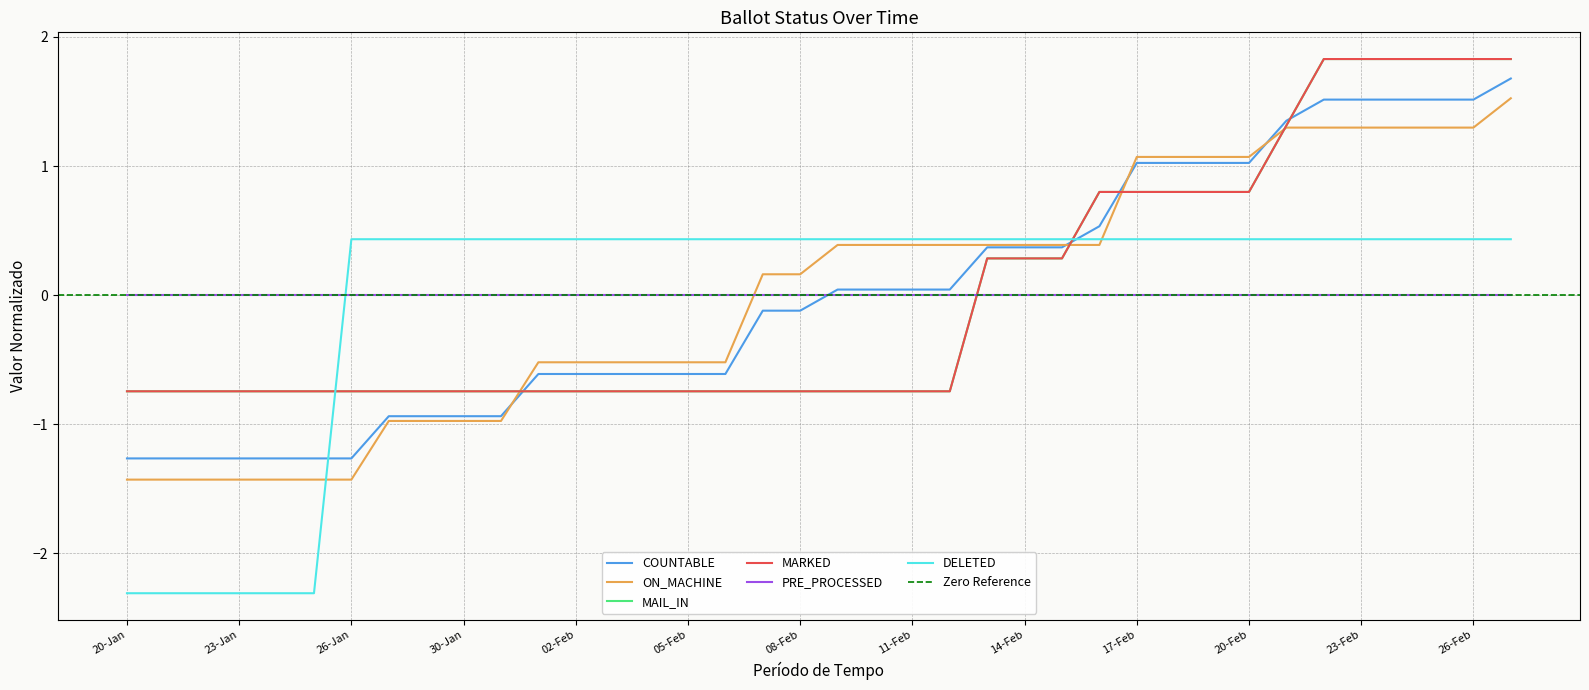

What is the minimum value shown in the chart?

-2.3